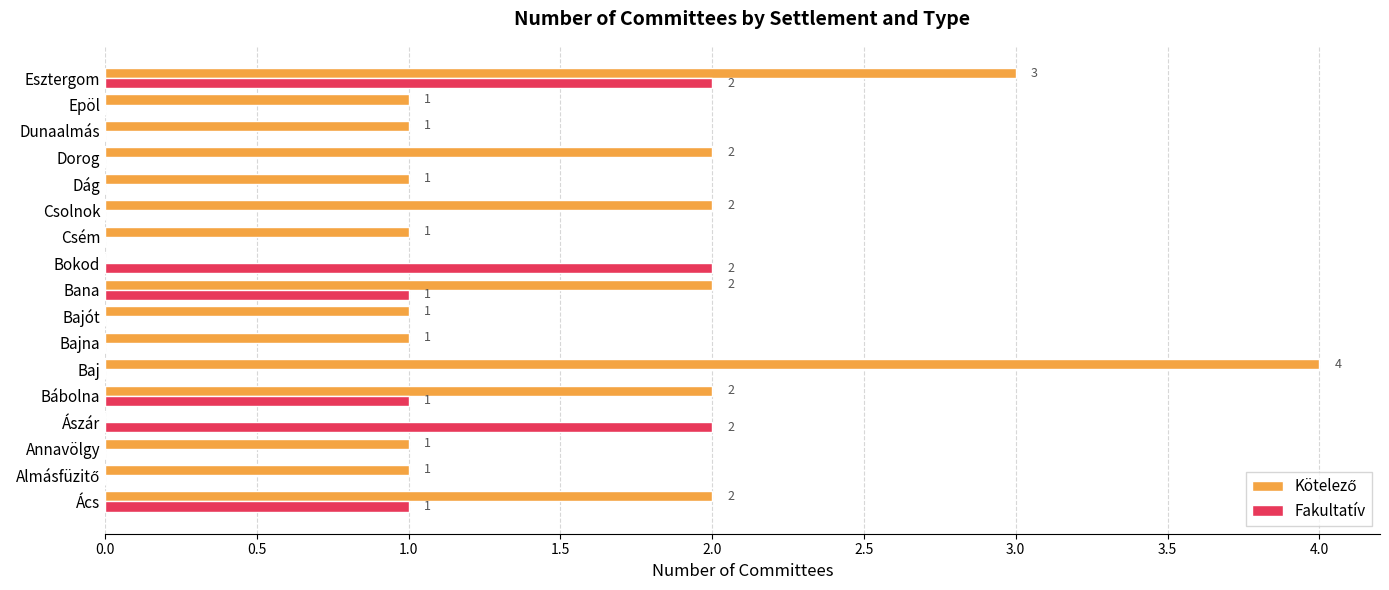

What is the sum of all Fakultatív values?

9